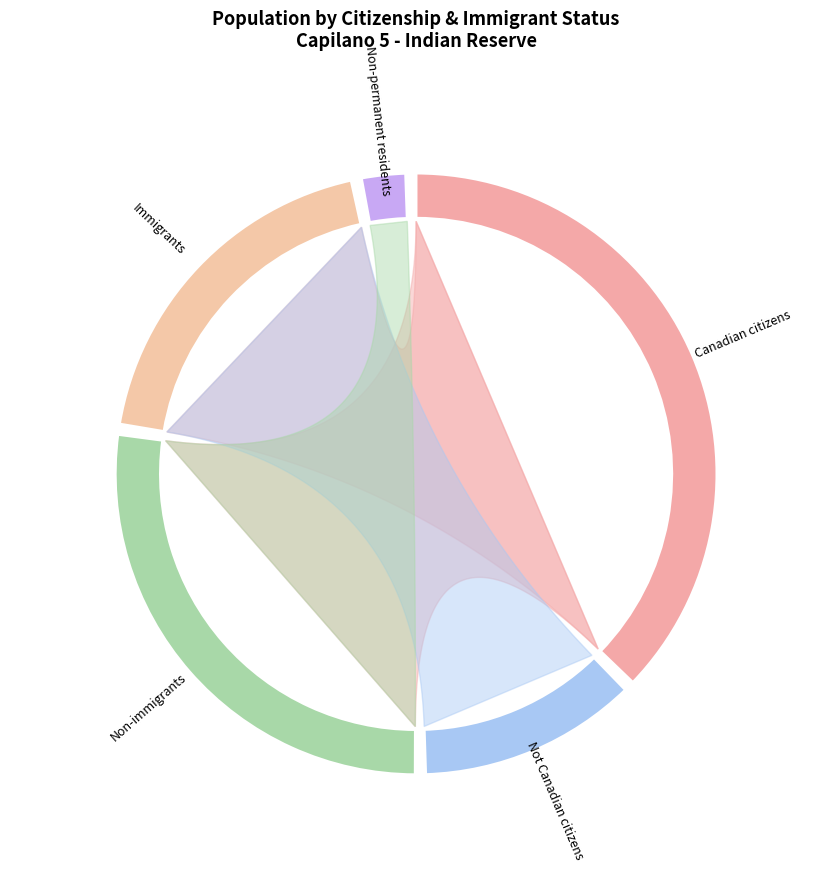

Rank the categories by value from highest to lowest.

Canadian citizens, Non-immigrants, Immigrants, Not Canadian citizens, Non-permanent residents